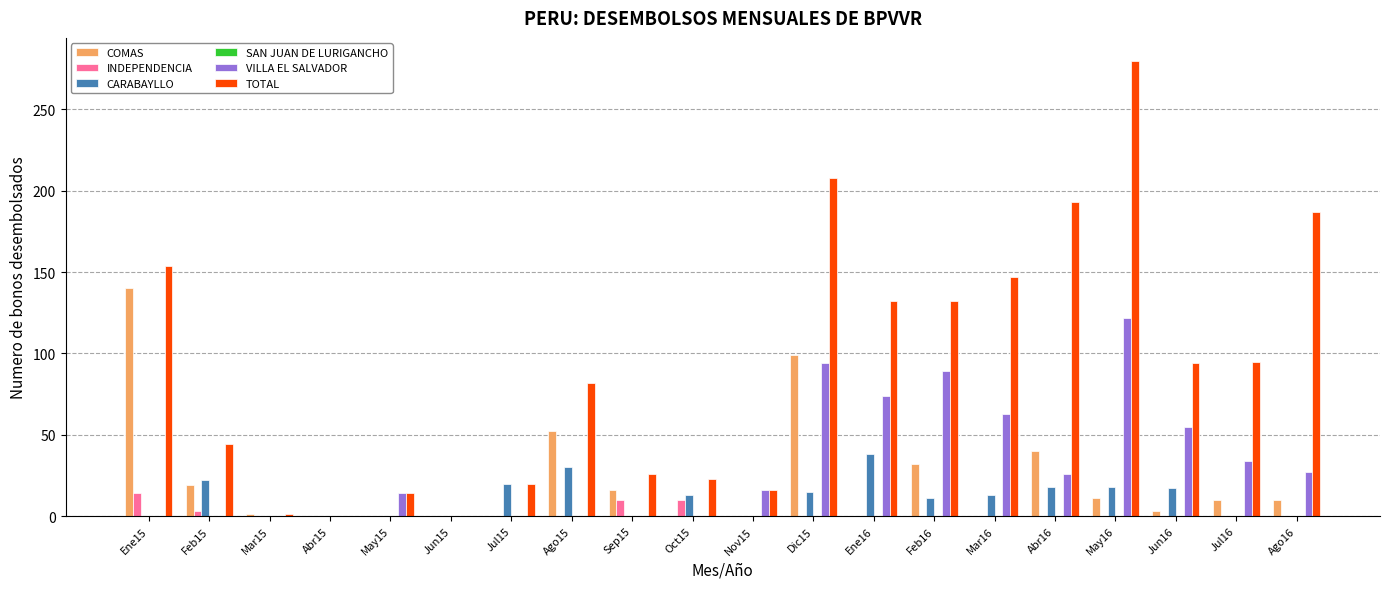

Count the number of data series in this chart.

5